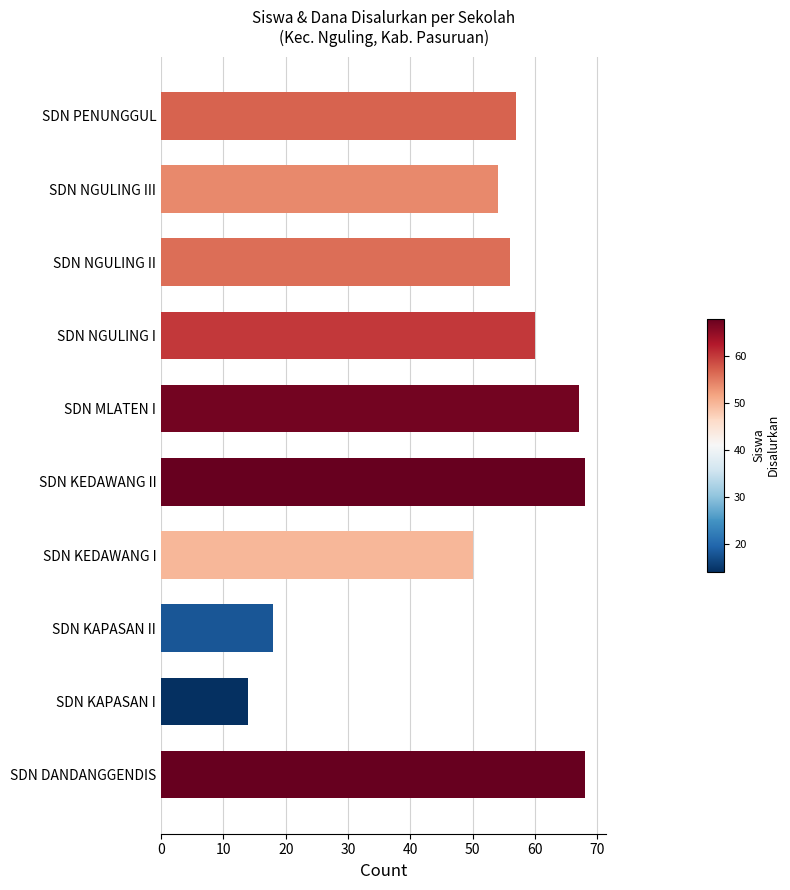

What is the change in value from SDN DANDANGGENDIS to SDN KAPASAN I?

-54